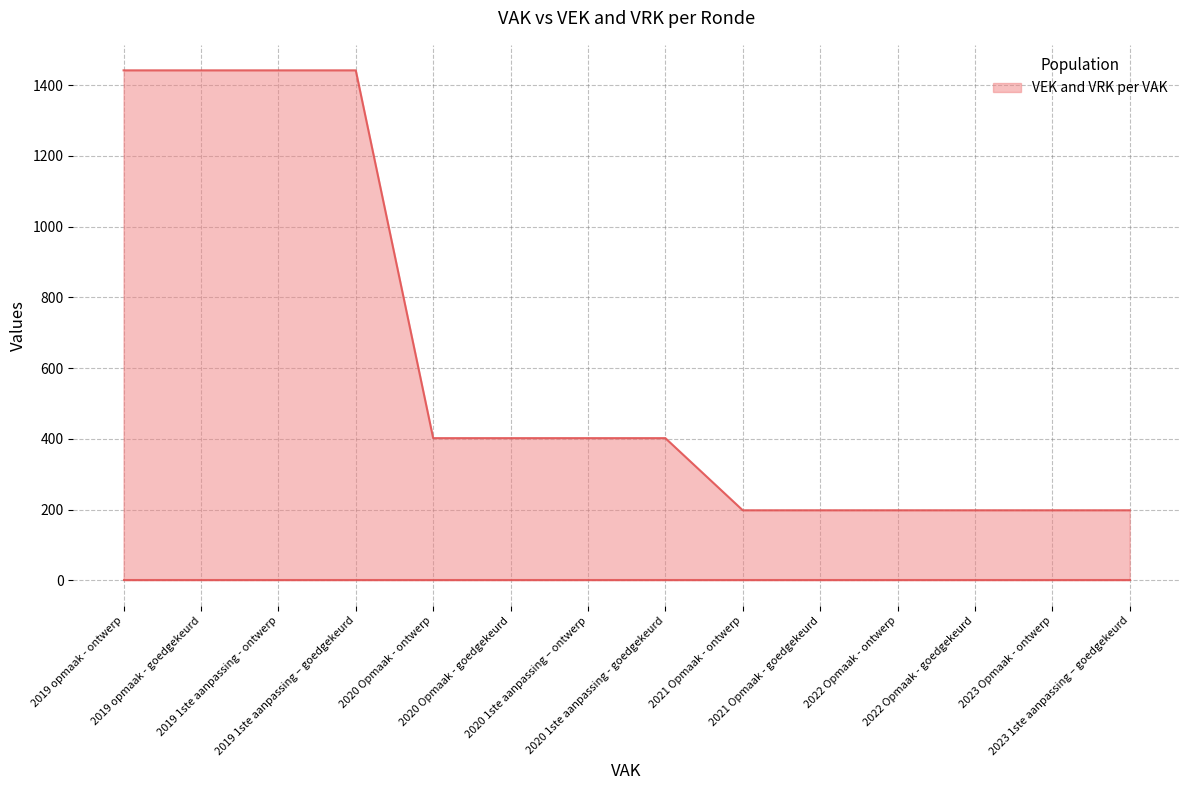

How many data points in VEK are less than 402?

6